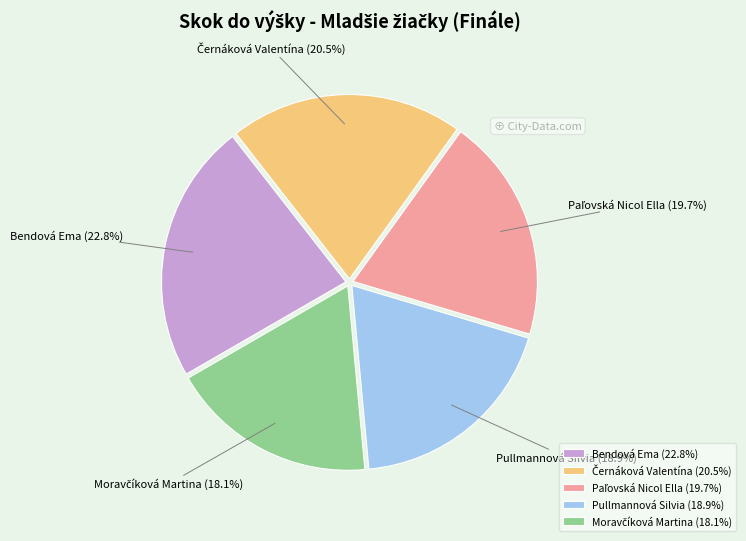

What portion of the pie excludes Pullmannová Silvia (18.9%)?

81.1%